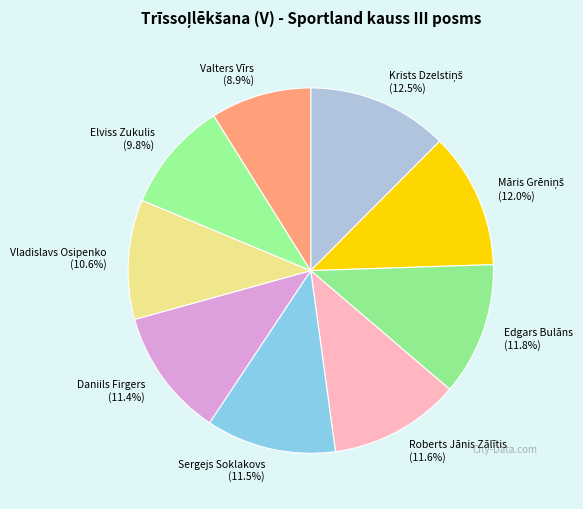

Is there a majority slice in this chart?

No